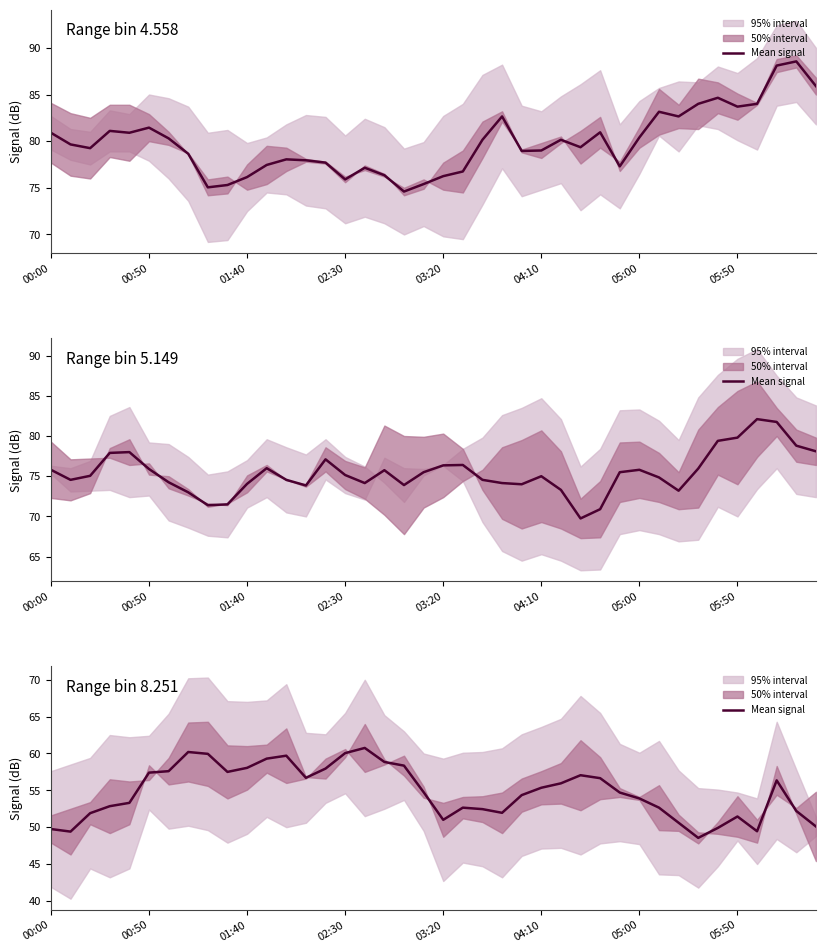

How many lines are shown in the chart?

1